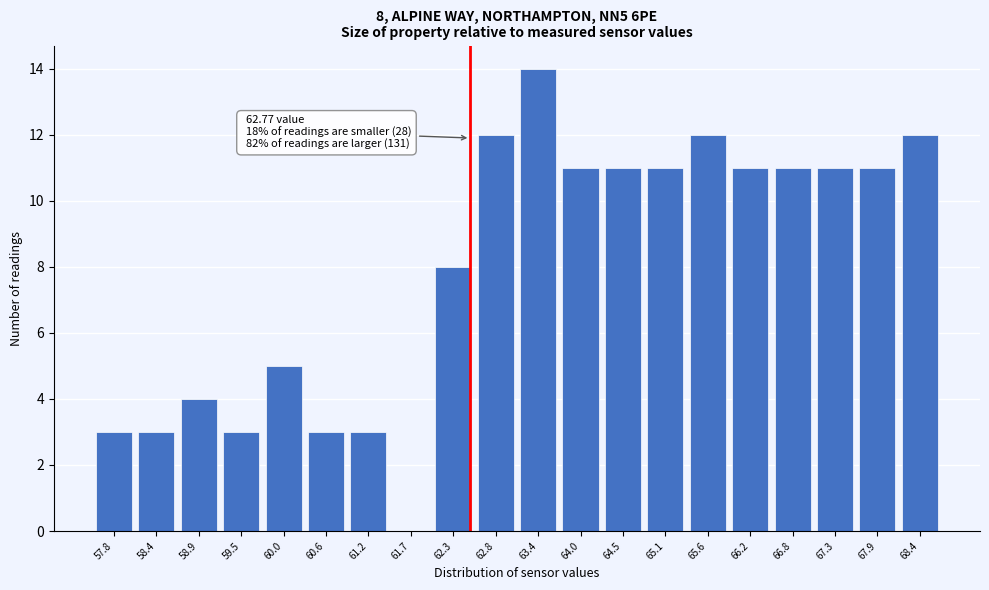

Reading left to right, what are all the values shown in this chart?

57.8=3	58.4=3	58.9=4	59.5=3	60.0=5	60.6=3	61.2=3	61.7=0	62.3=8	62.8=12	63.4=14	64.0=11	64.5=11	65.1=11	65.6=12	66.2=11	66.8=11	67.3=11	67.9=11	68.4=12